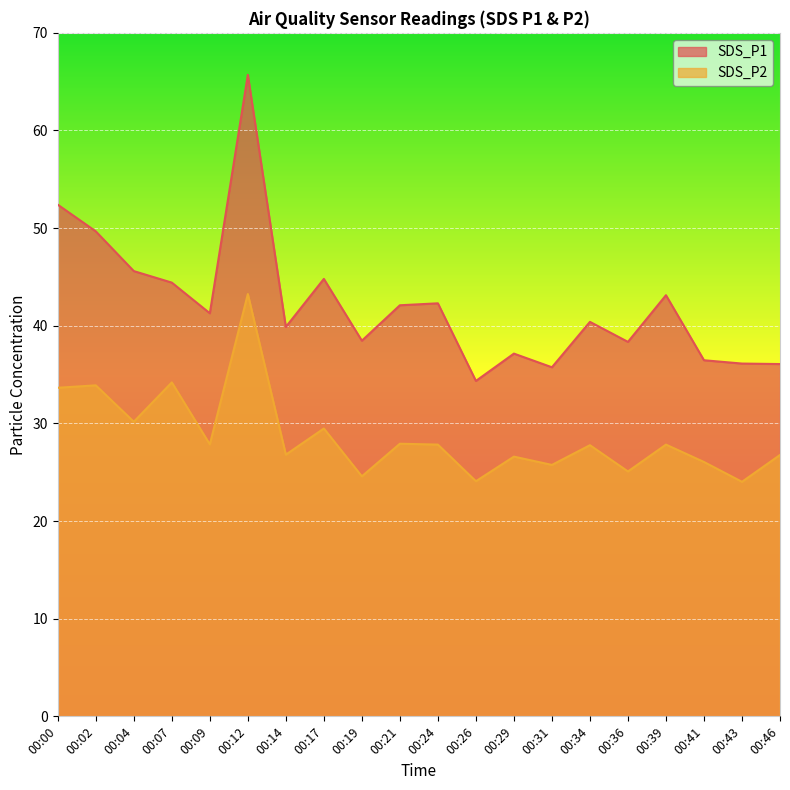

At which label is SDS_P1 closest to 50?

00:02